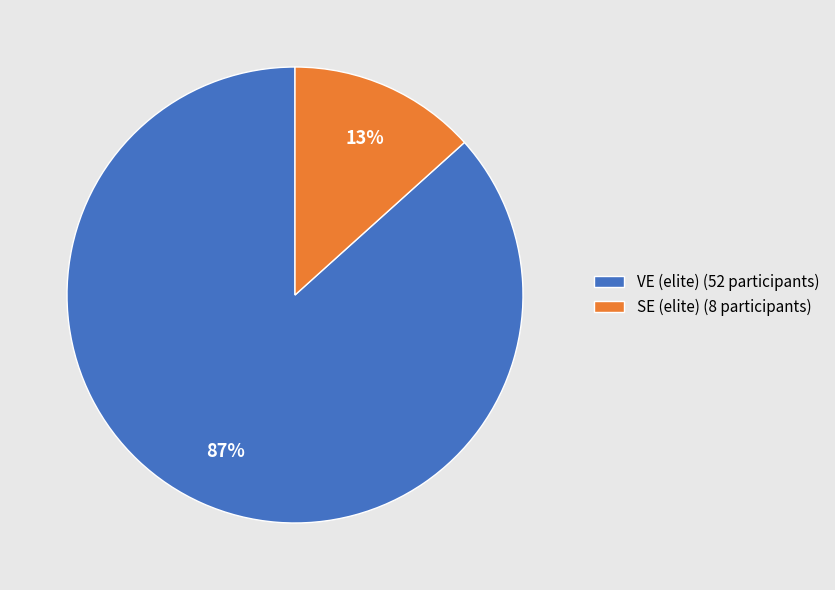

Does SE (elite) represent more than half of the total?

No